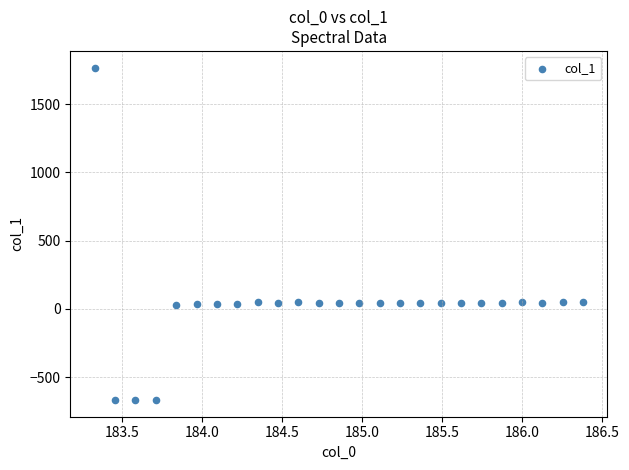

What is the range of Y values (max minus min)?

2436.0